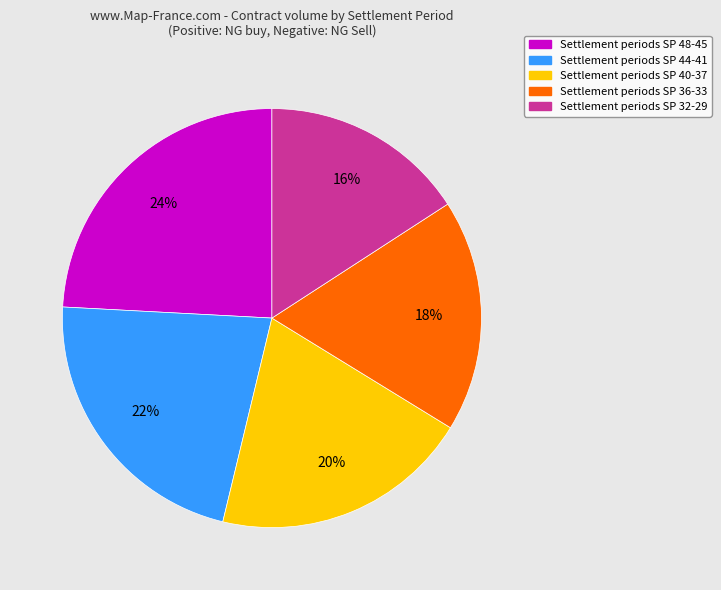

To the nearest percent, what is the average slice percentage?

20%